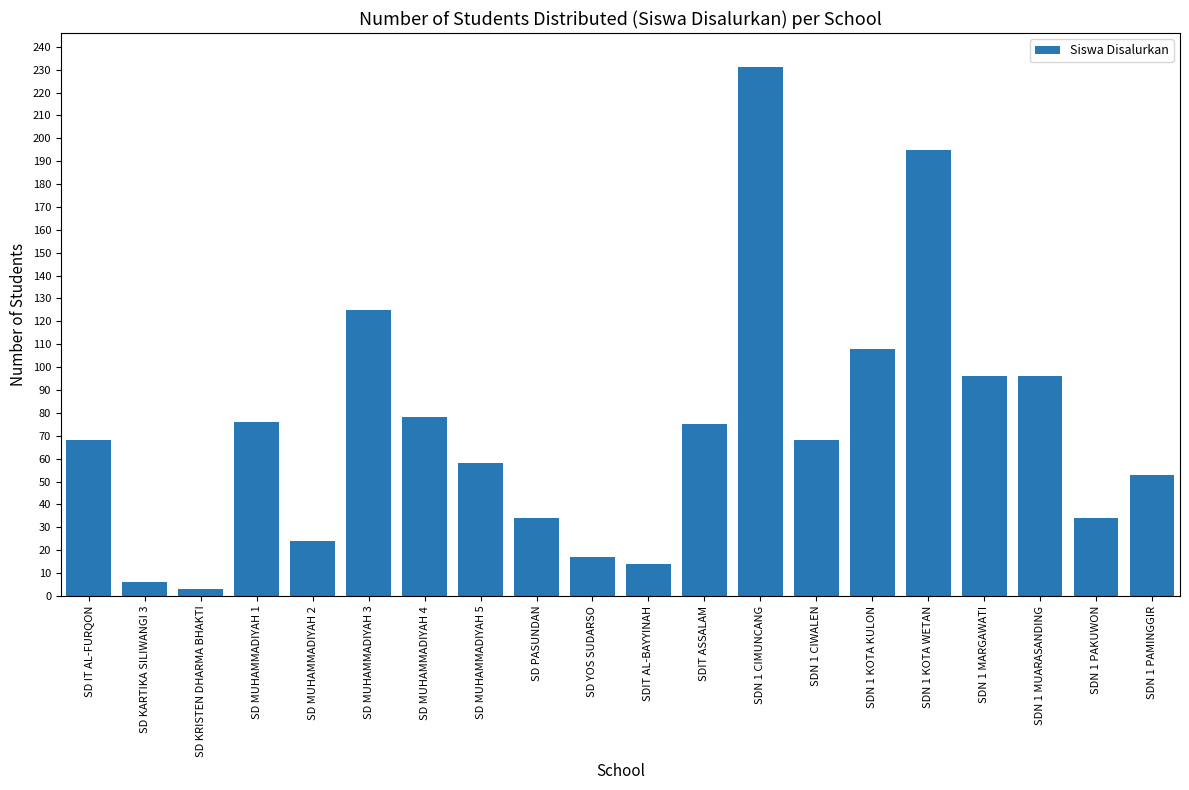

What is the change in value from SDIT ASSALAM to SDN 1 MUARASANDING?

+21